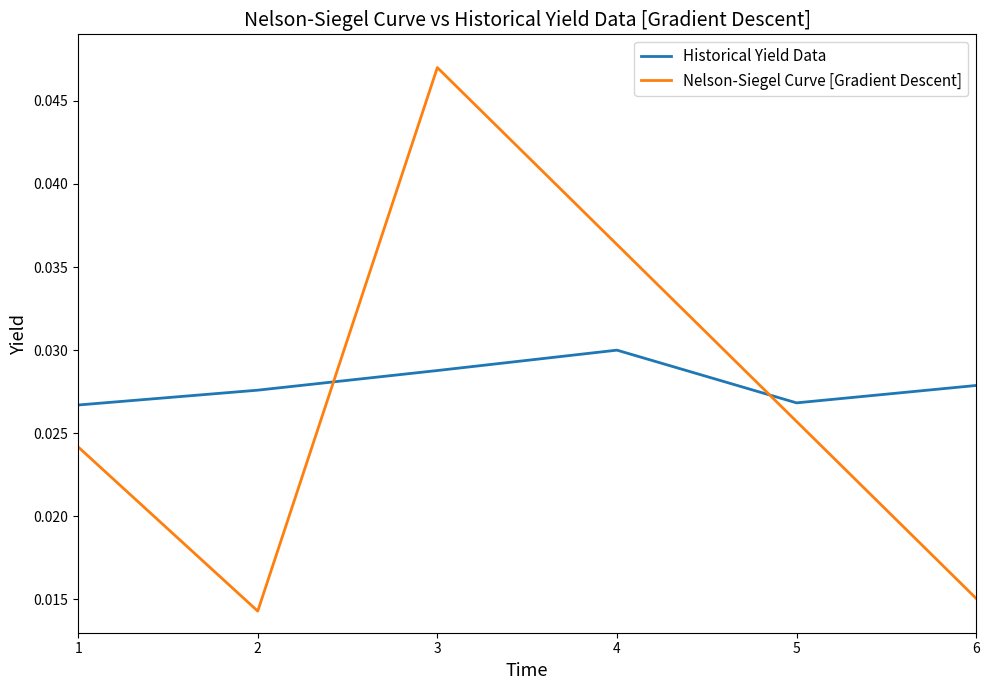

True or false: Nelson-Siegel Curve [Gradient Descent] and Historical Yield Data cross at least once.

True